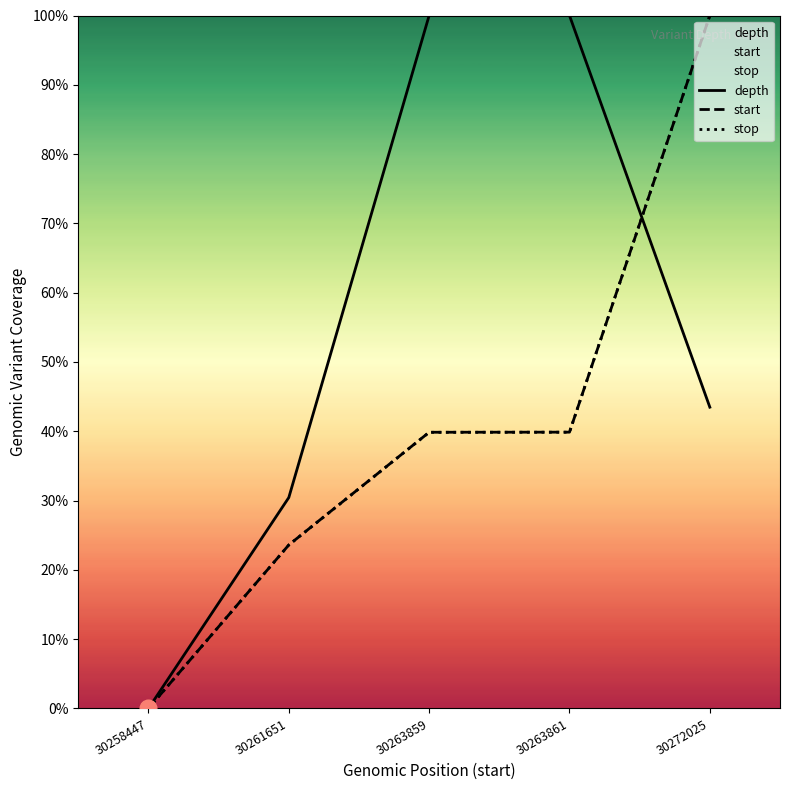

Between 30258447 and 30272025, which series saw the biggest shift?

start